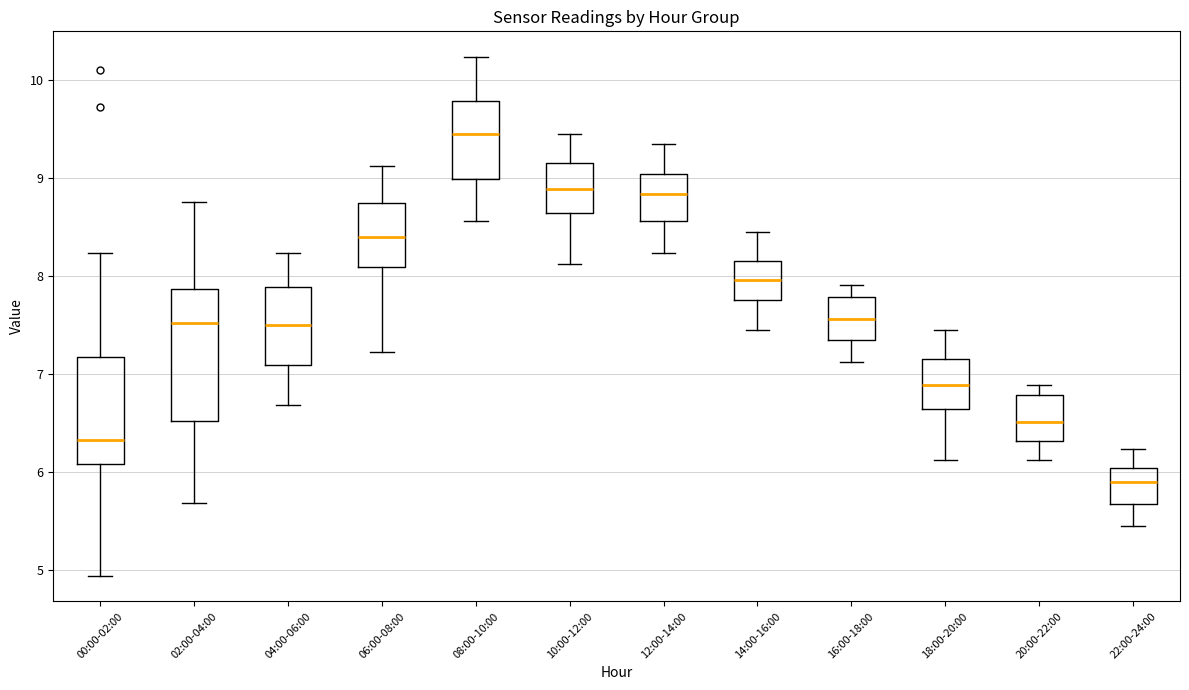

Which box is the tallest, from its lower edge to its upper edge?

02:00-04:00